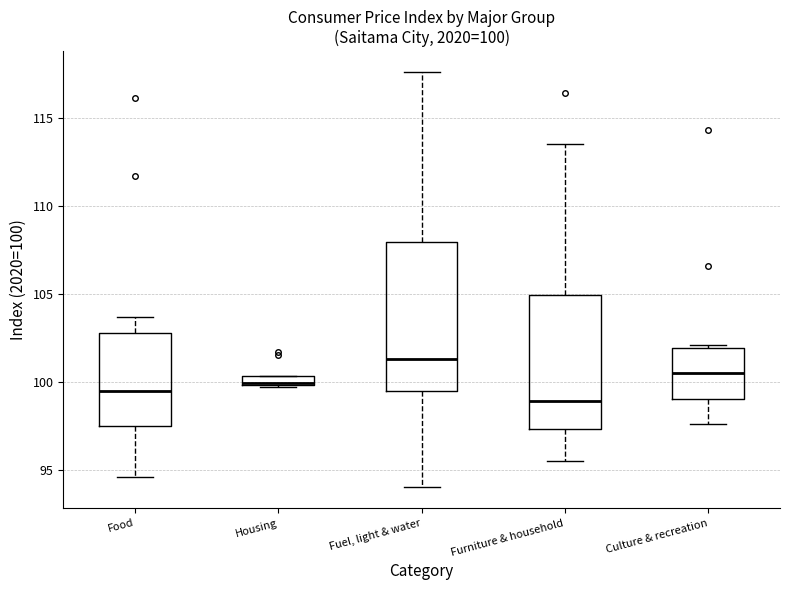

Which box has the highest median line?

Fuel, light & water